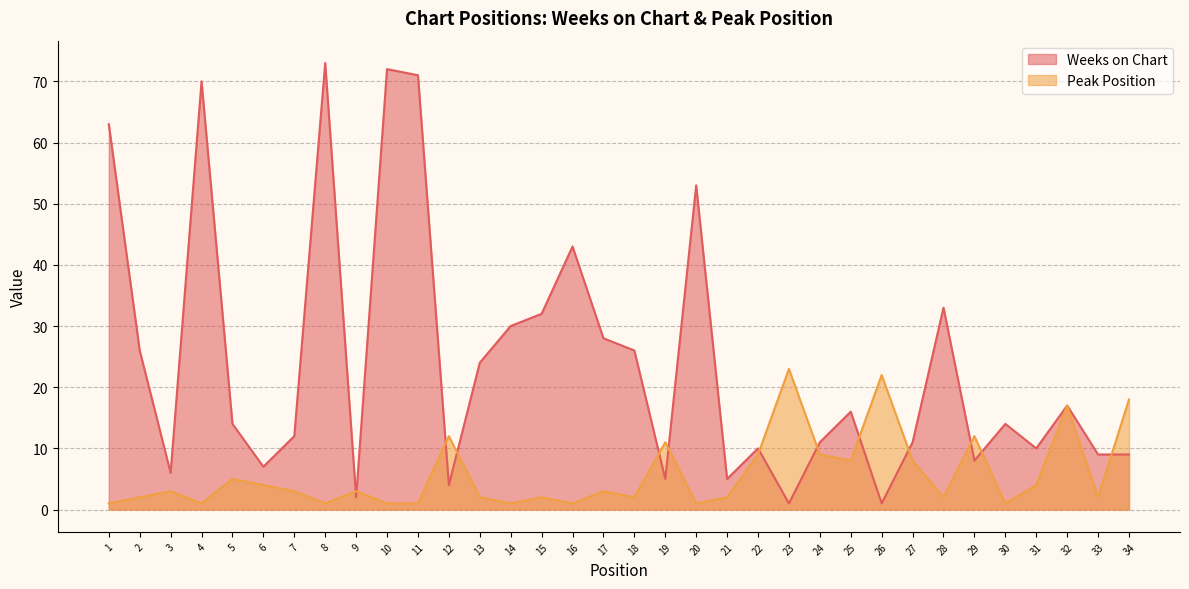

How many values in the Peak Position series exceed 3?

14